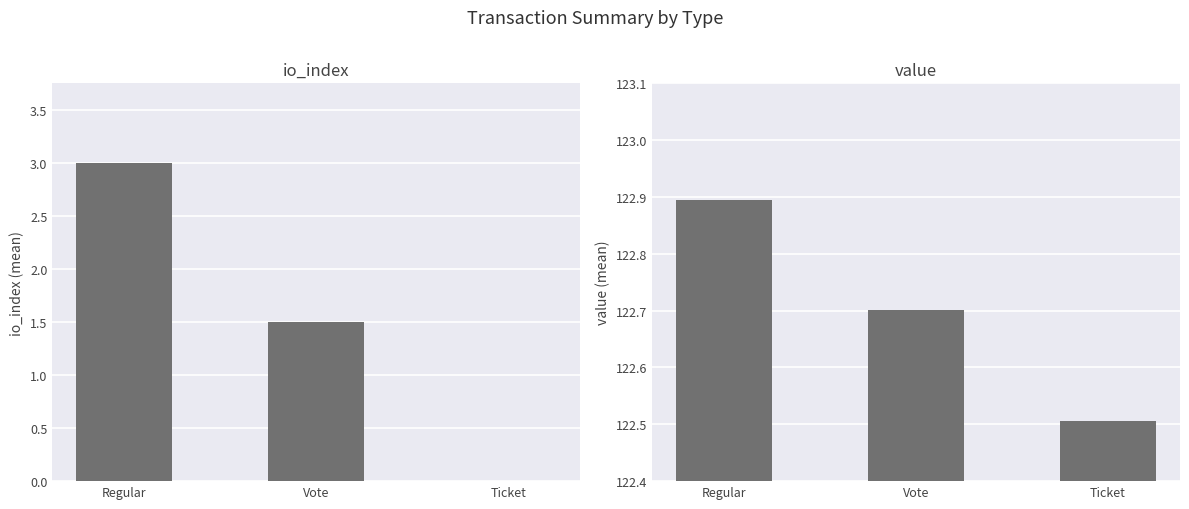

True or false: io_index has a value of 0.0 at Ticket.

True